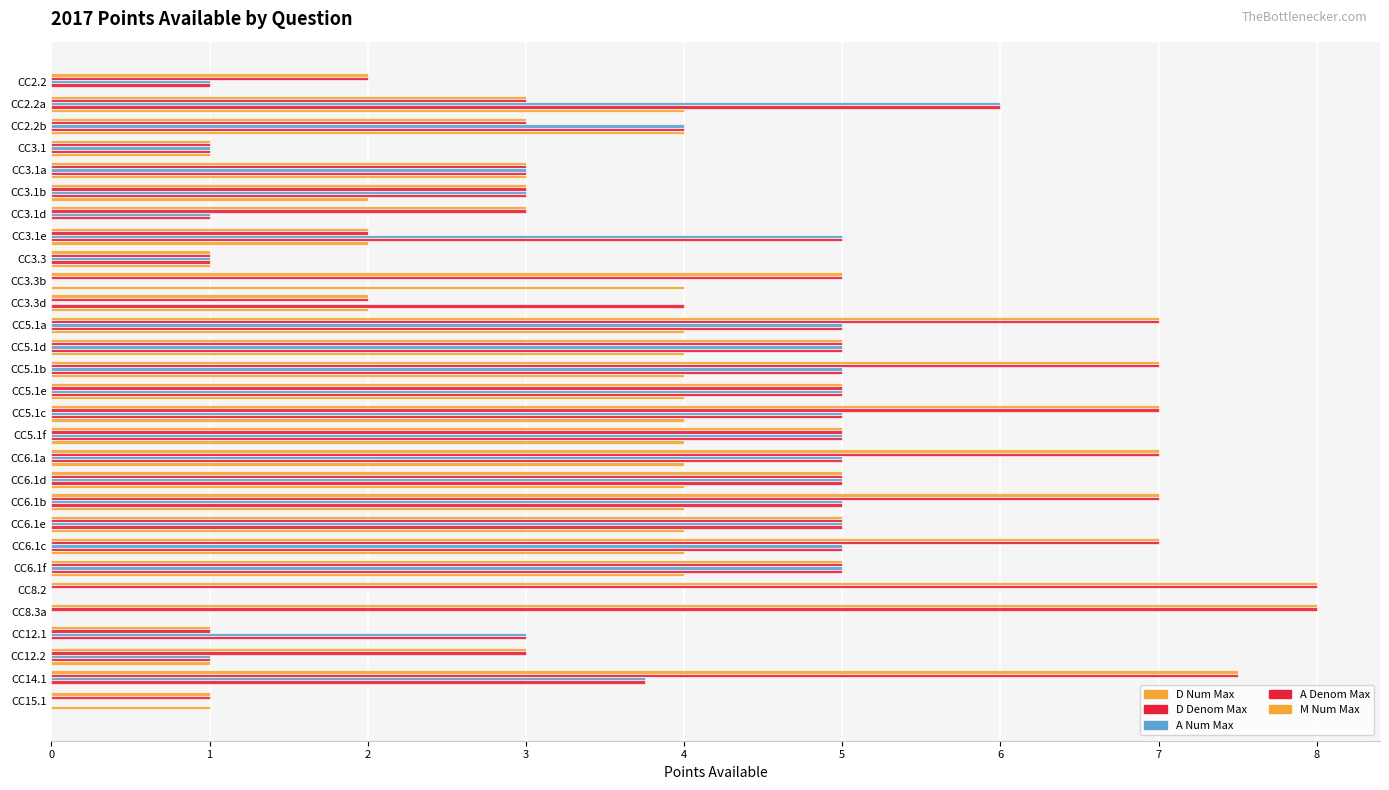

How many series are shown in this chart?

5